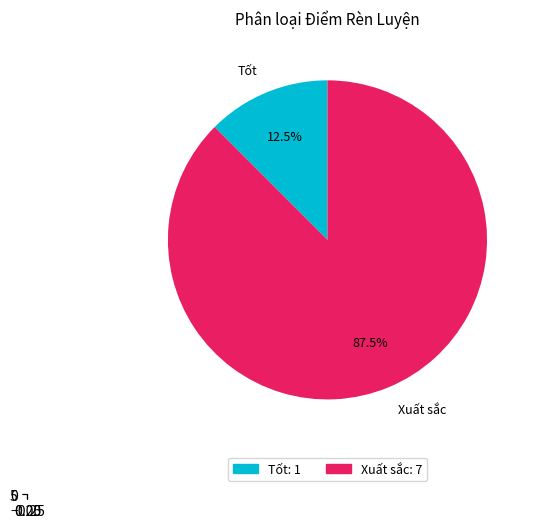

How many segments does this pie chart have?

2